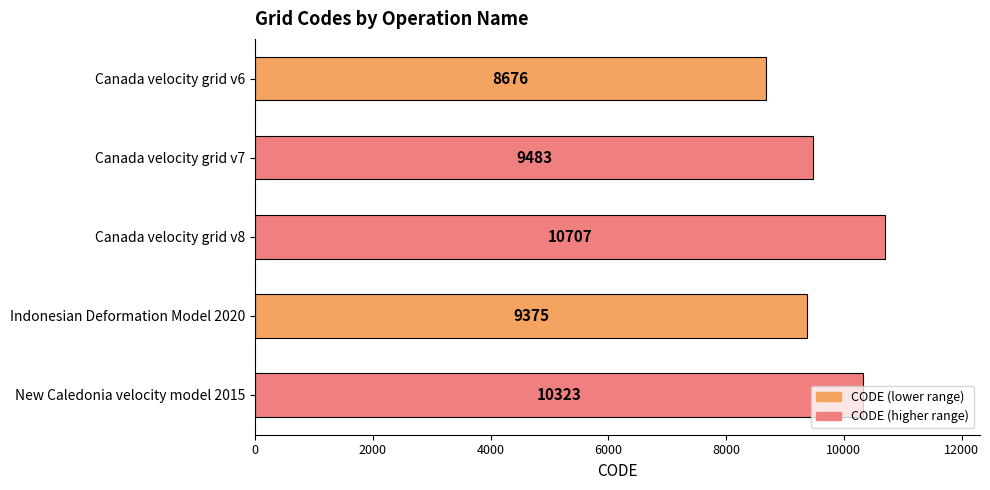

Is it true that the value at New Caledonia velocity model 2015 is 10323?

True